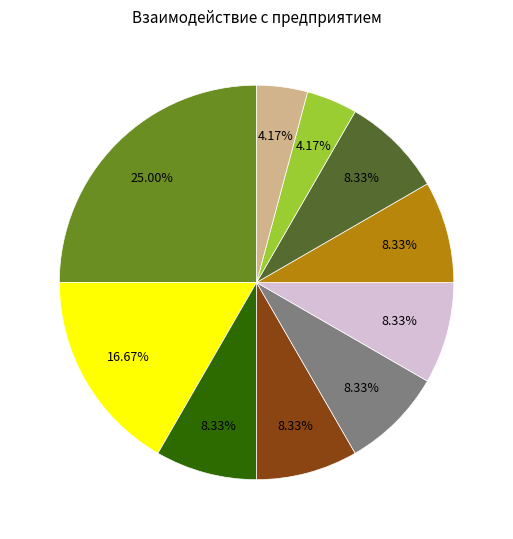

Is there a majority slice in this chart?

No